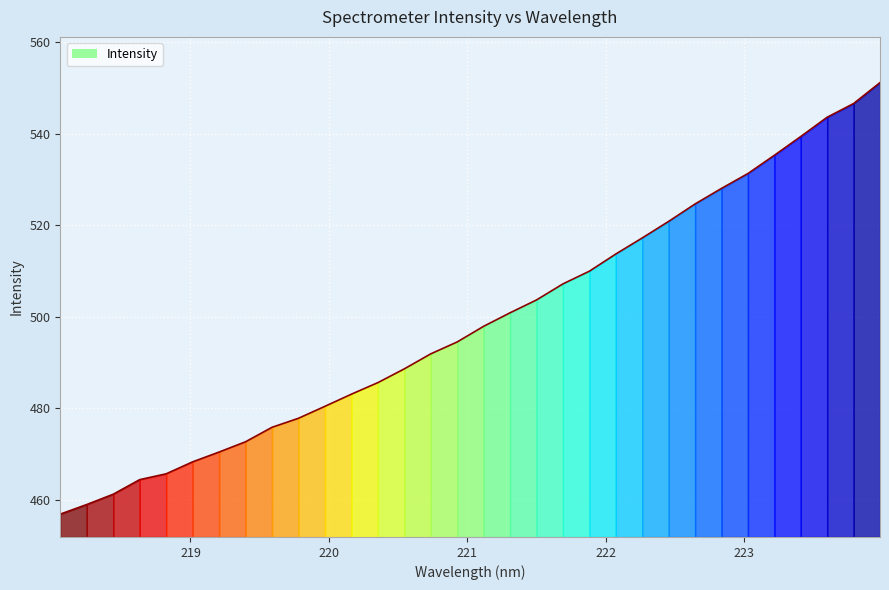

True or false: the data has more than 2 interior local peaks.

False